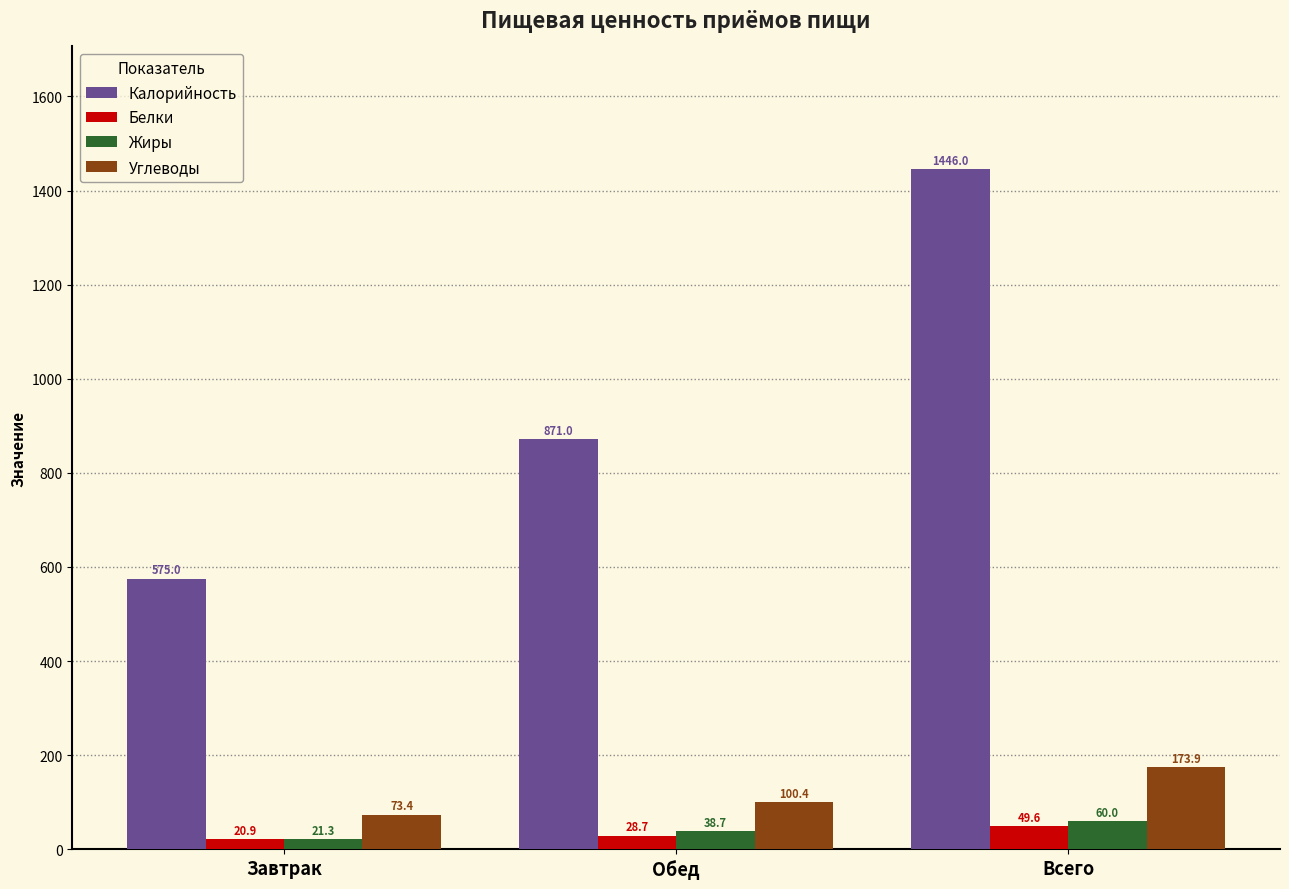

How many categories are shown in the chart?

3